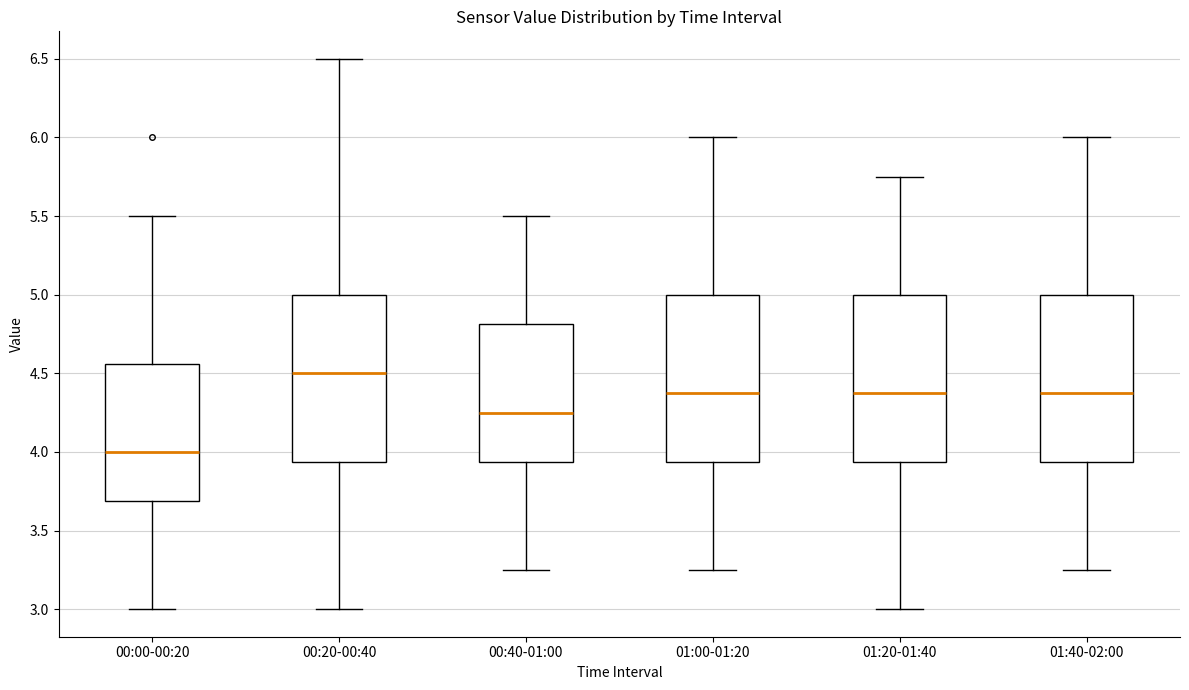

Reading left to right, transcribe this box plot: for each box, give where its median line is, the range the box spans, and where its two whiskers end, as read against the y-axis. The values are not printed on the chart, so give them approximately, as read against the axis.

00:00-00:20: median 4.00, box 3.70 to 4.55, whiskers 3.00 to 5.50
00:20-00:40: median 4.50, box 3.95 to 5.00, whiskers 3.00 to 6.50
00:40-01:00: median 4.25, box 3.95 to 4.80, whiskers 3.25 to 5.50
01:00-01:20: median 4.40, box 3.95 to 5.00, whiskers 3.25 to 6.00
01:20-01:40: median 4.40, box 3.95 to 5.00, whiskers 3.00 to 5.75
01:40-02:00: median 4.40, box 3.95 to 5.00, whiskers 3.25 to 6.00